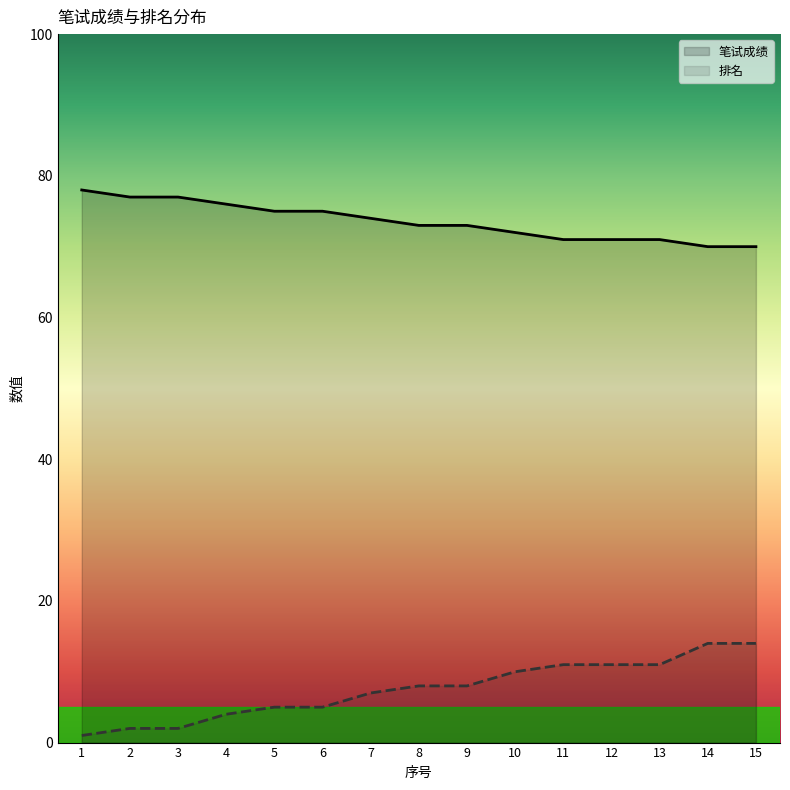

At how many categories does at least one series exceed 39?

15